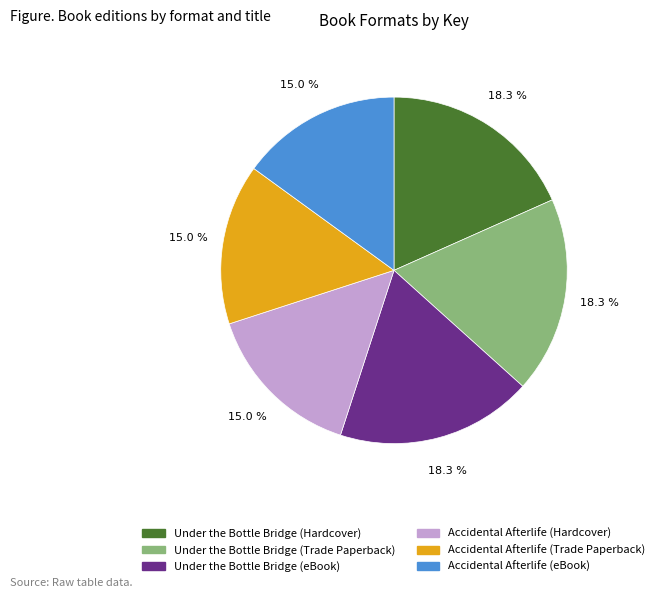

Which has a higher value, Under the Bottle Bridge (Hardcover) or Accidental Afterlife (Hardcover)?

Under the Bottle Bridge (Hardcover)